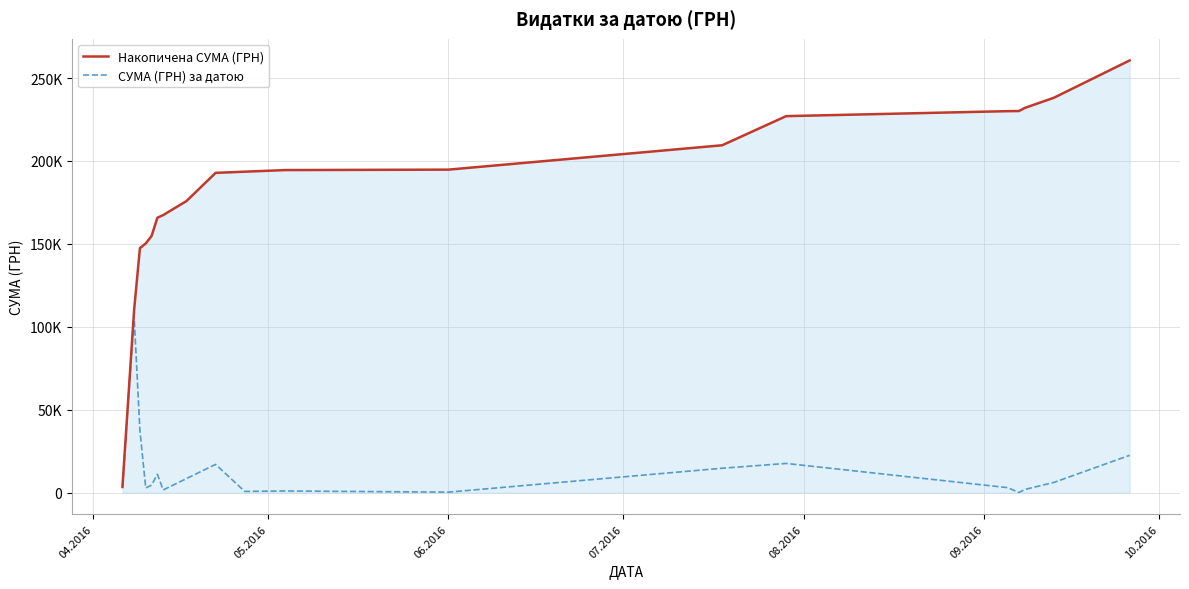

In СУМА (ГРН) за датою, how many points are higher than both neighbors (excluding endpoints)?

5